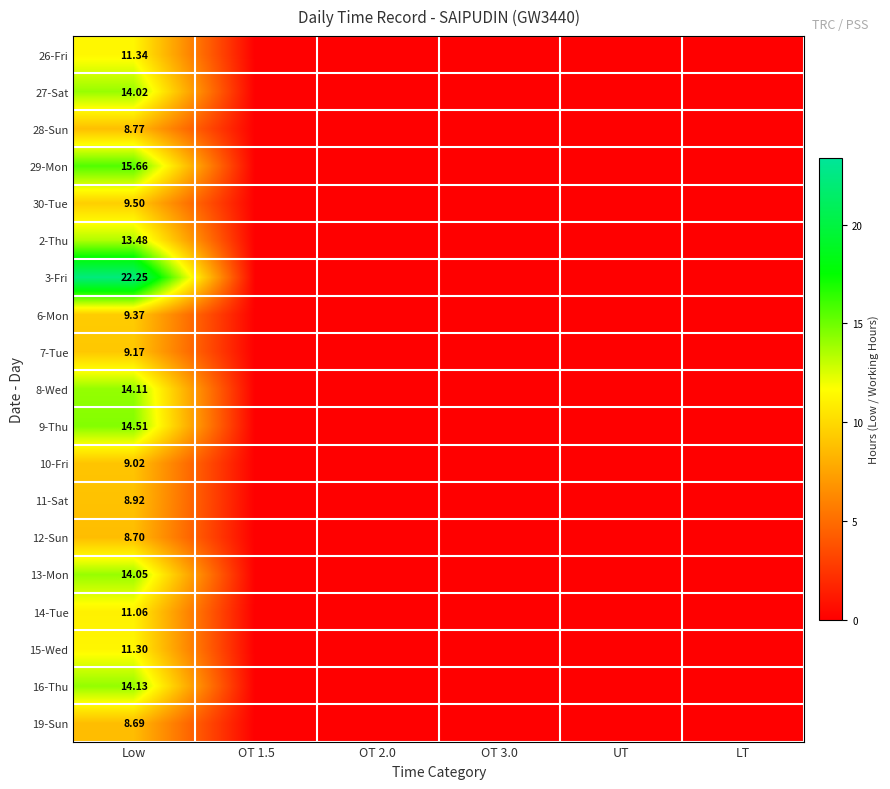

The value of 12-Sun at OT 1.5 is -3.4. True or false?

False